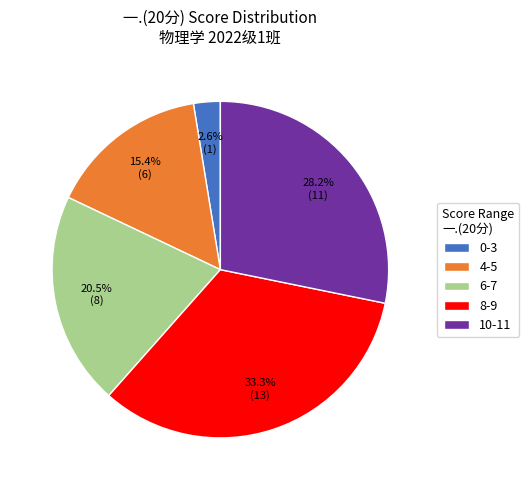

Approximately how many times larger is the value at 10-11 compared to 8-9?

0.8